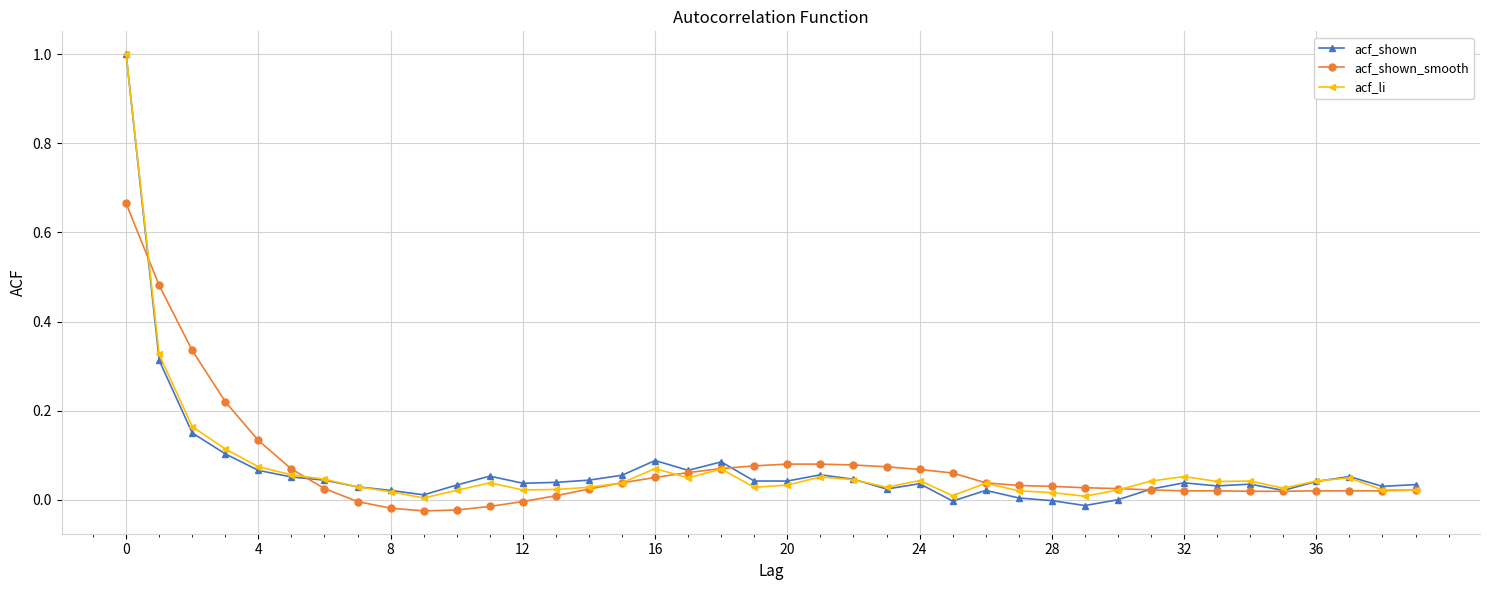

Is this an area chart (filled region under the line)?

No